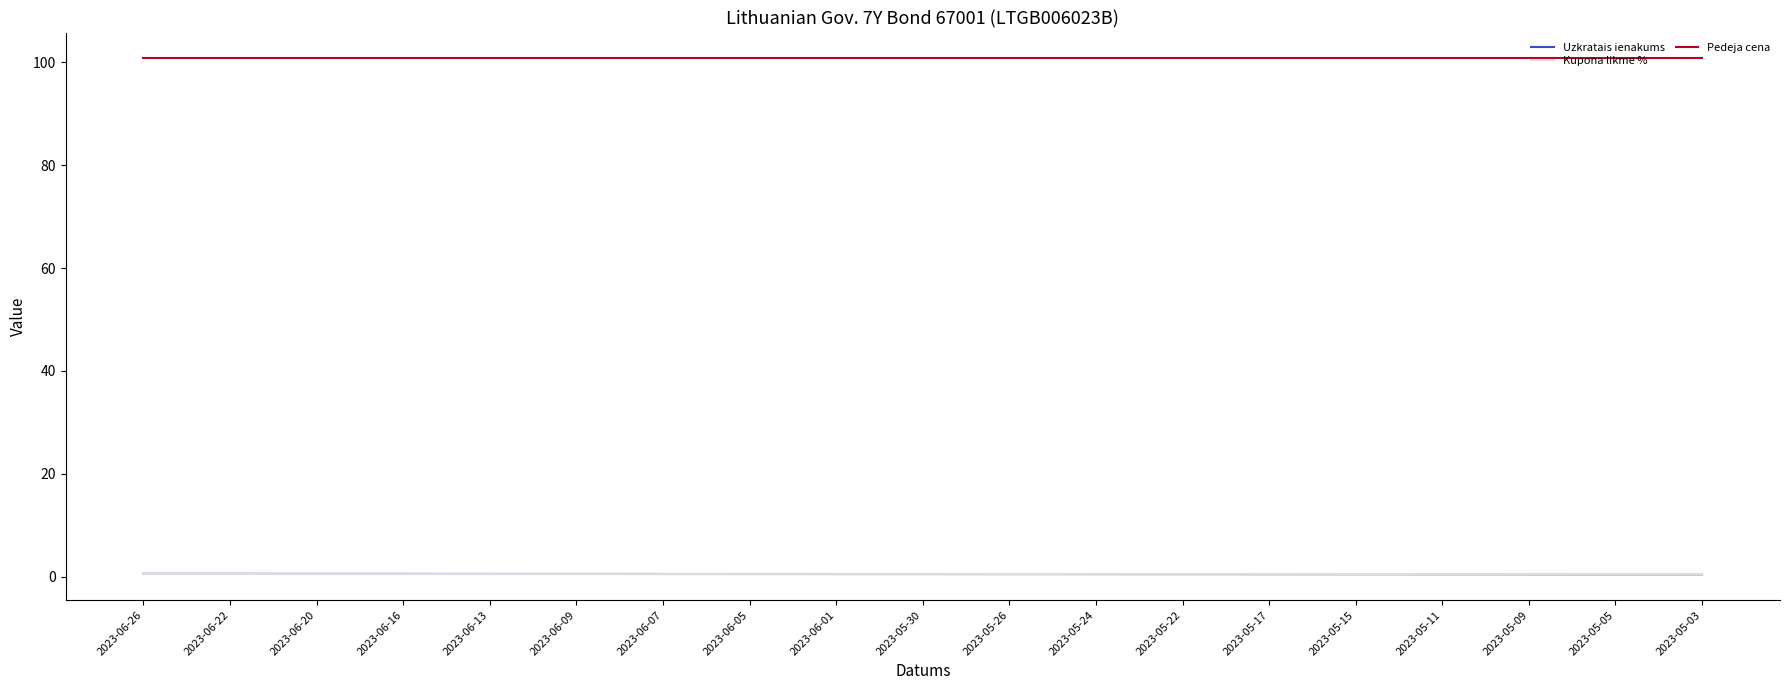

True or false: Pedeja cena and Uzkratais ienakums cross at least once.

False